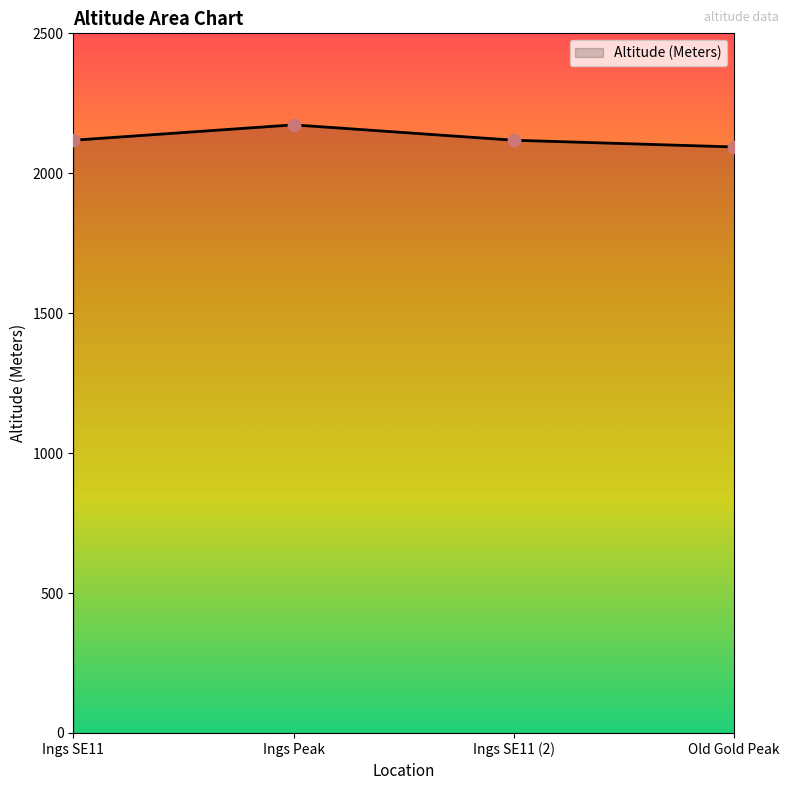

What is the change in value from Ings Peak to Old Gold Peak?

-79